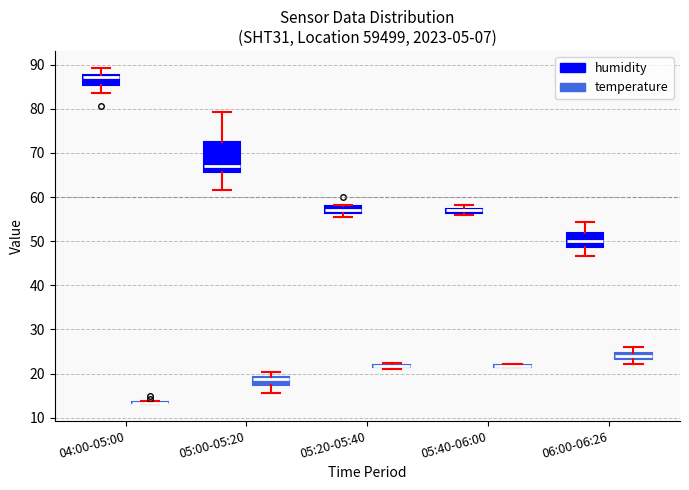

Where is the upper edge of the box for 04:00-05:00 (humidity) on the y-axis? The values are not printed on the chart, so give them approximately, as read against the axis.

88